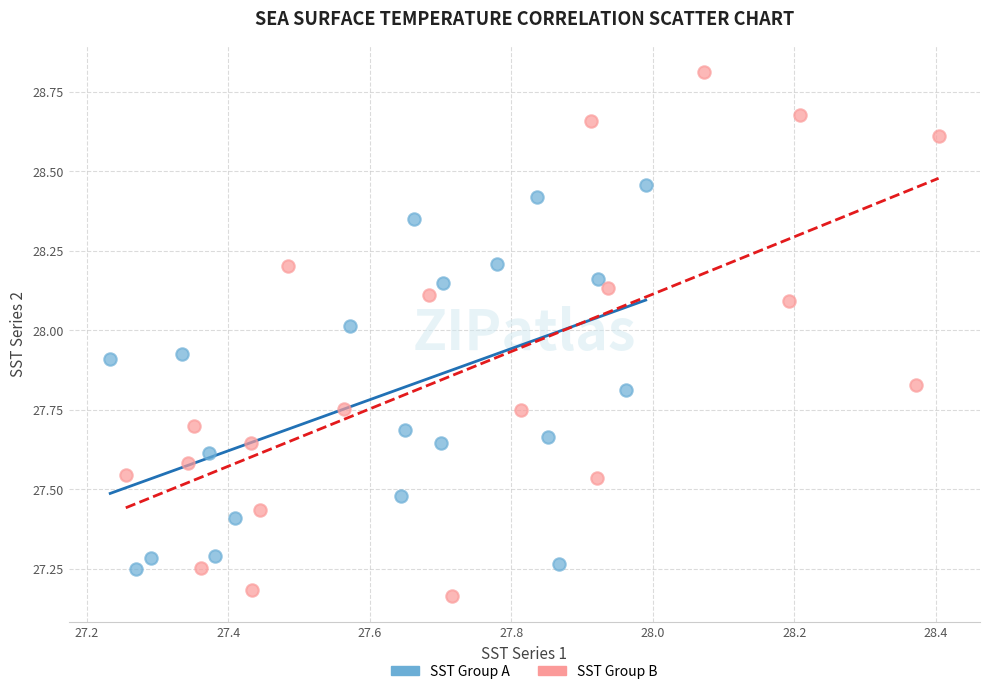

What are all the series names shown in the legend?

SST Group A, SST Group B